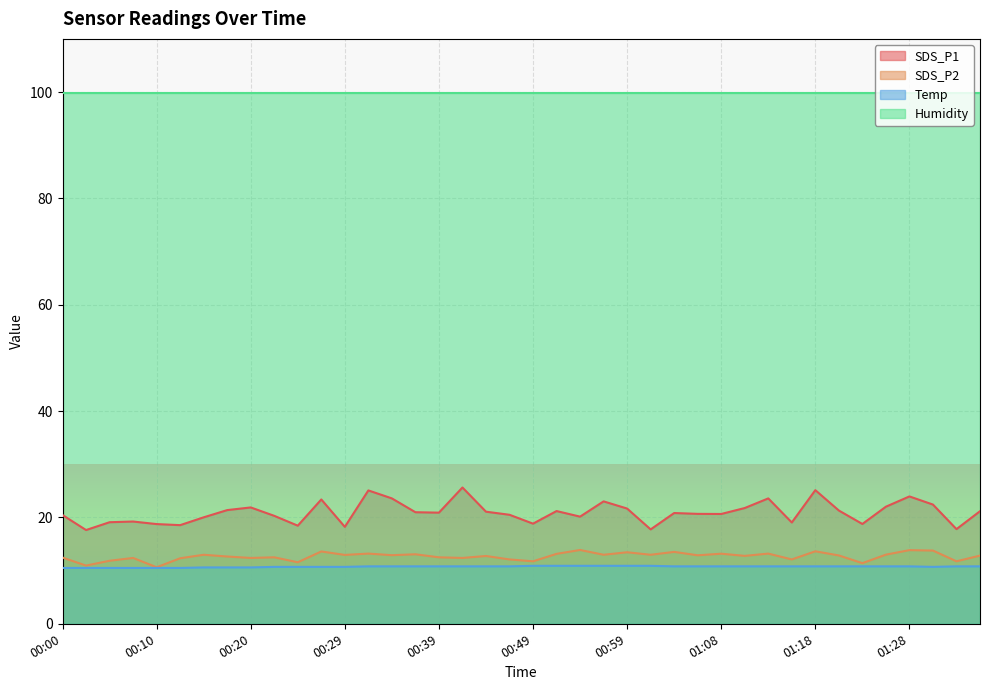

Is the value of SDS_P2 at 01:31 greater than the value of SDS_P1 at 01:26?

No